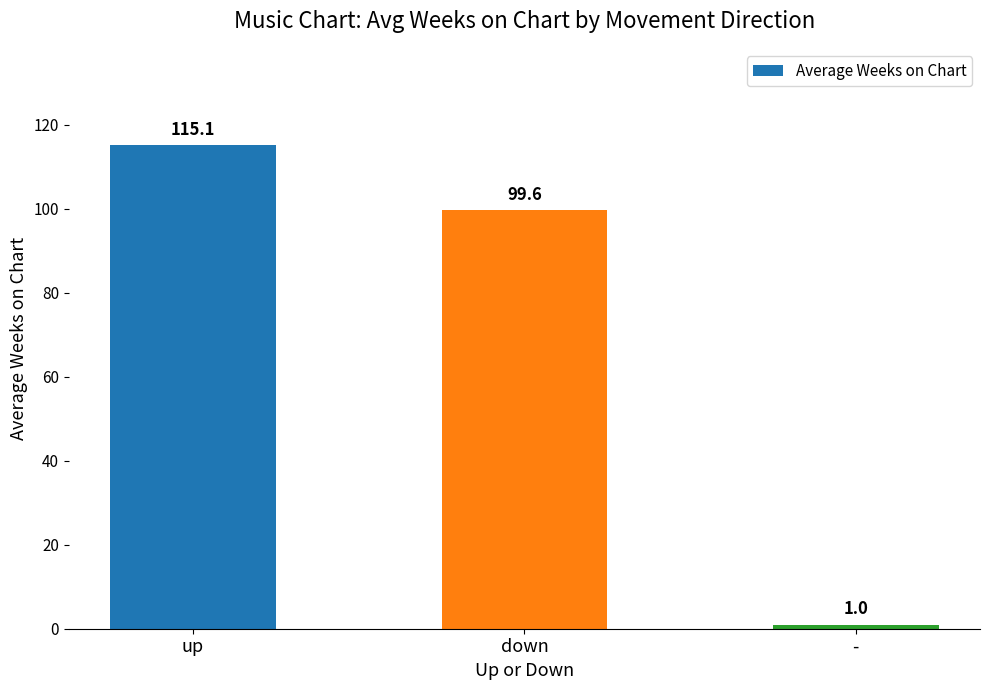

At which label does the data first exceed 99?

up